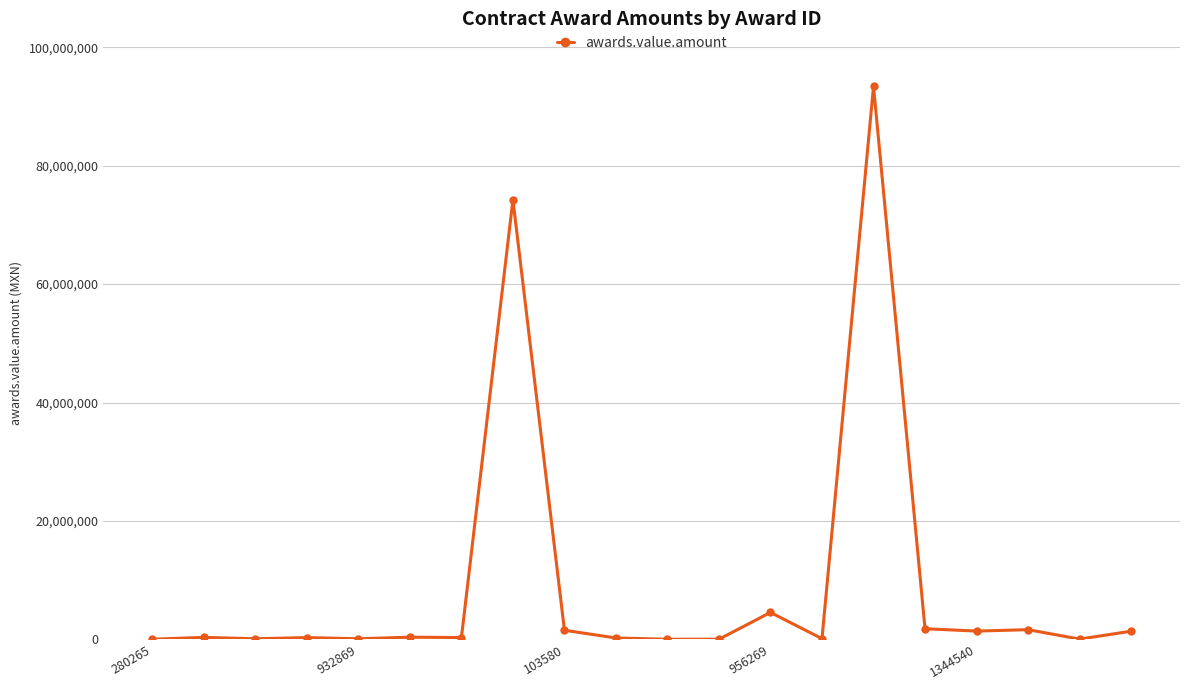

What is the maximum value shown in the chart?

93395395.0